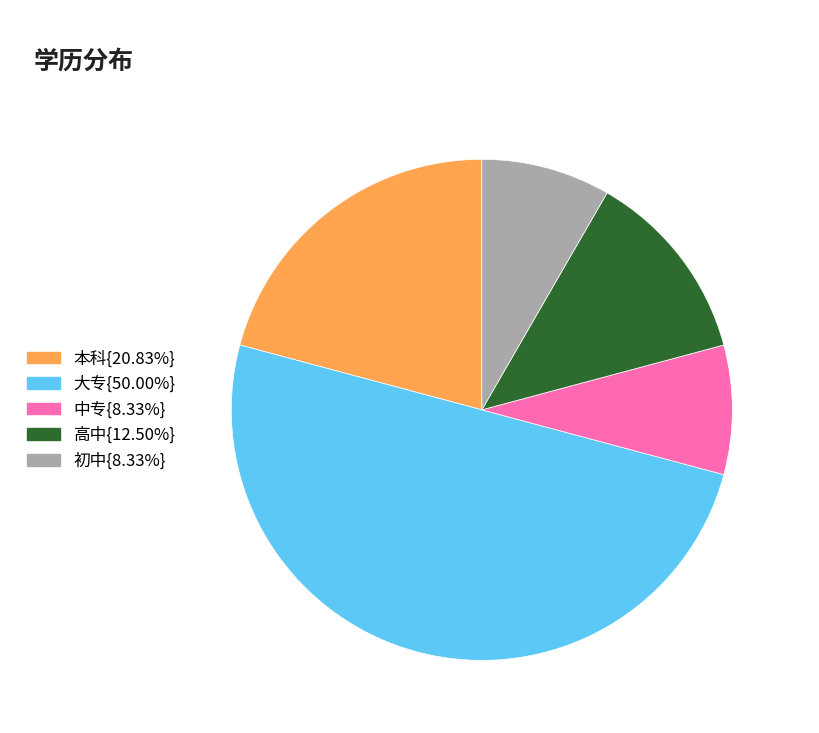

Is 高中{12.50%} the majority of the pie?

No